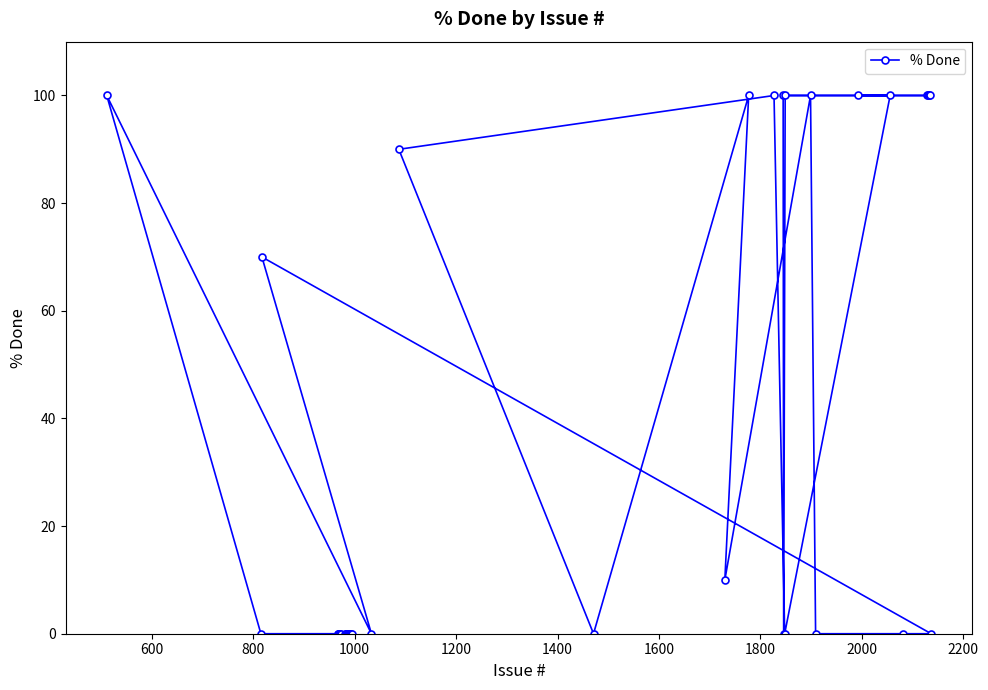

What is the difference between the maximum and minimum values?

100